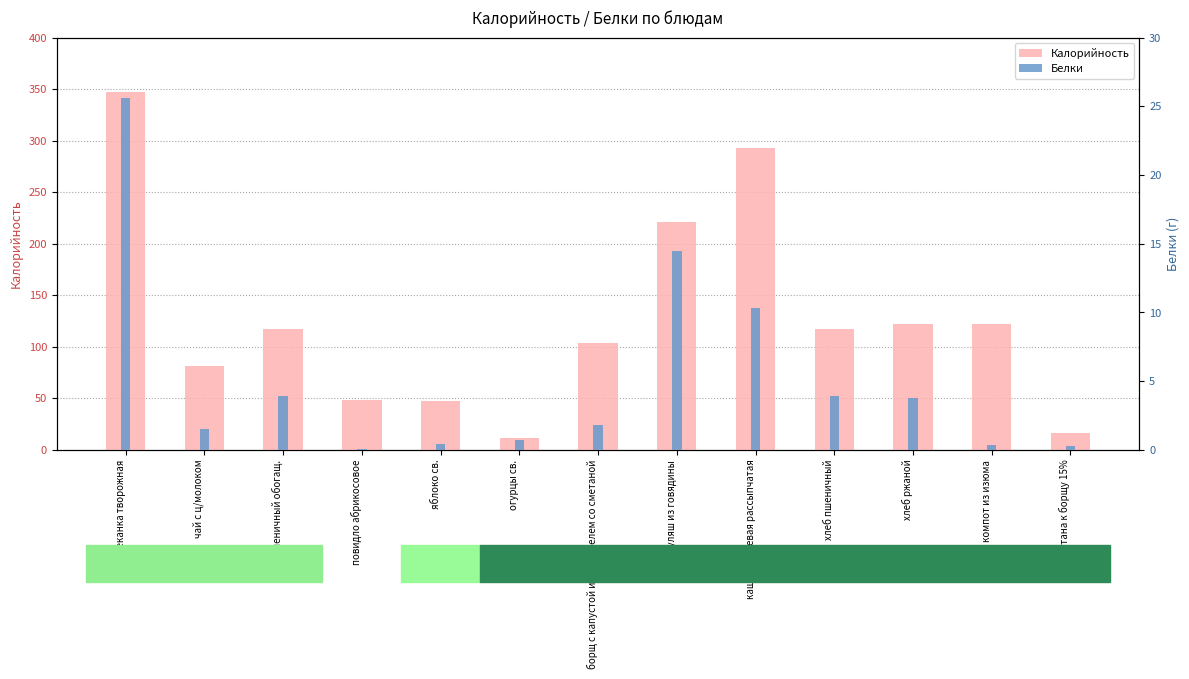

Which series changed the most between запеканка творожная and огурцы св.?

Калорийность